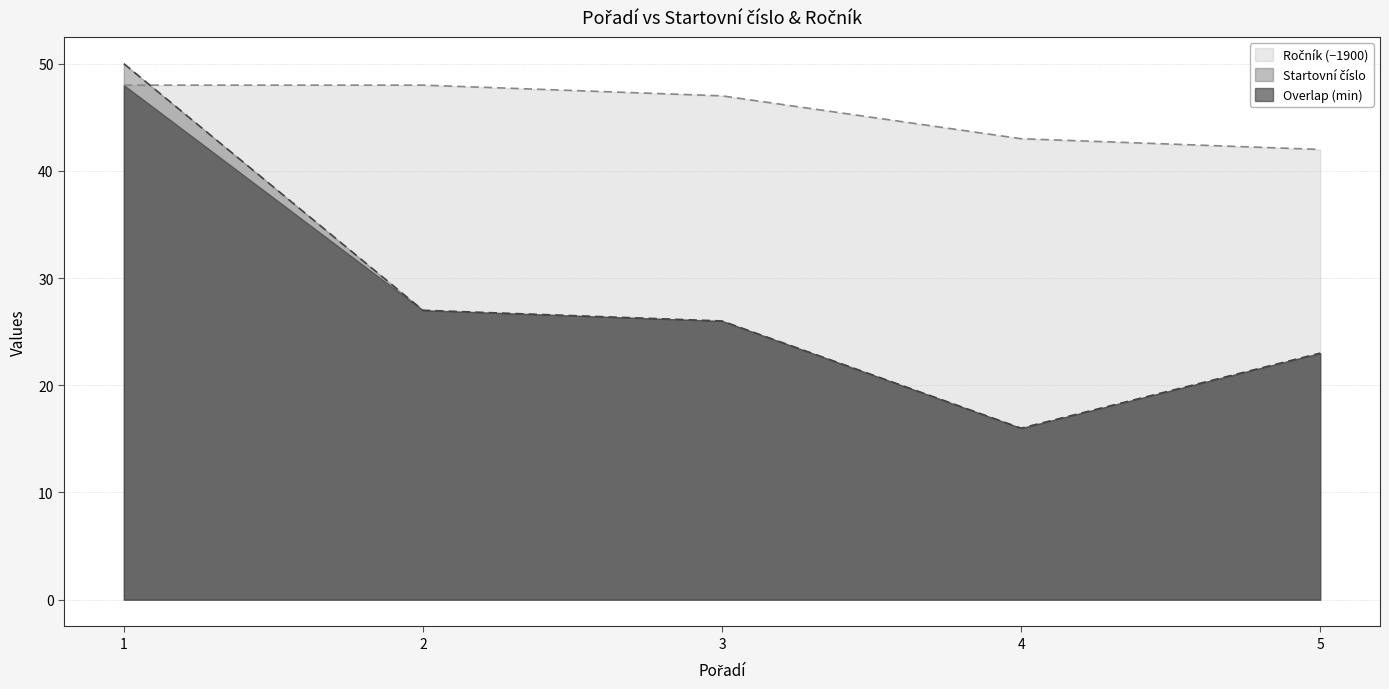

Which label corresponds to the largest value in the chart?

1